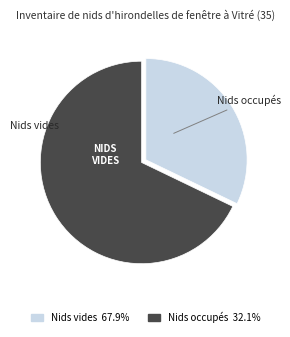

Is the sum of Nids occupés and Nids vides greater than half?

Yes